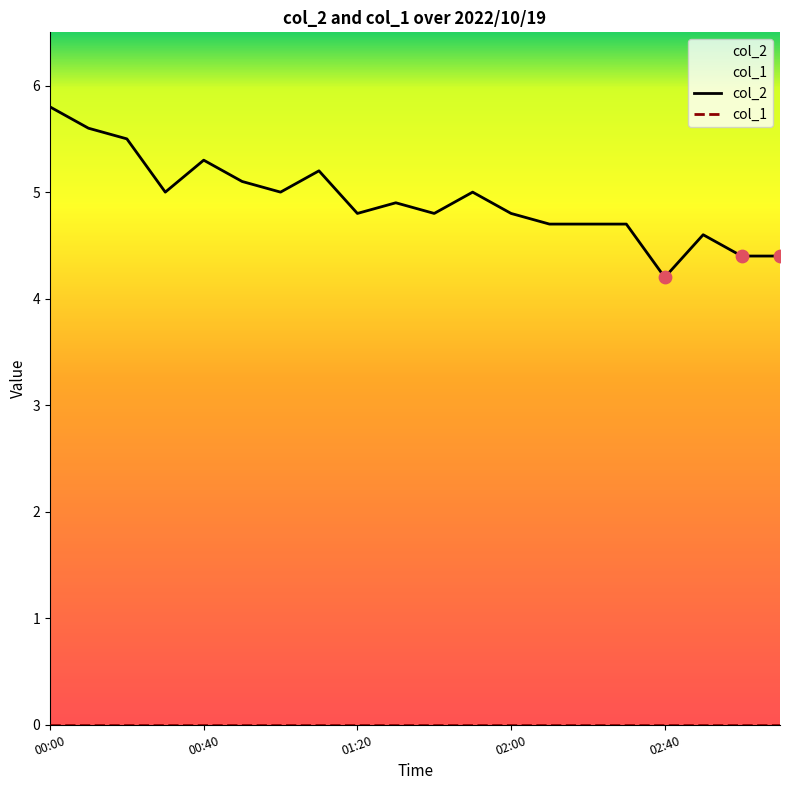

Which series has the largest Y range (max minus min)?

col_2